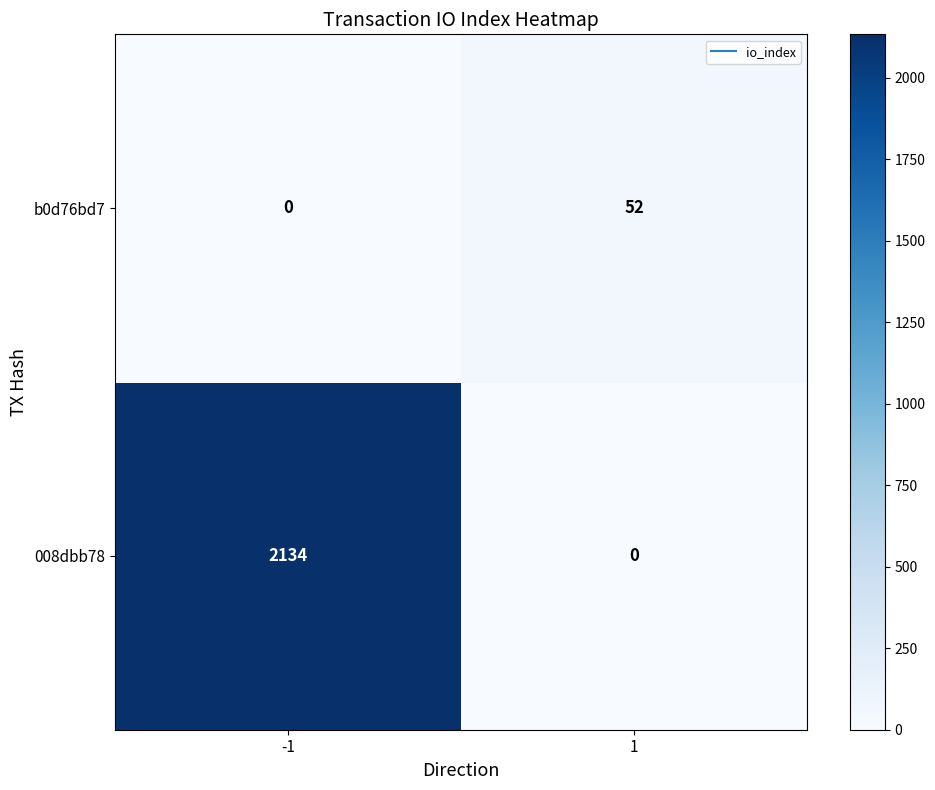

True or false: b0d76bd7 has a value of 0 at -1.

True